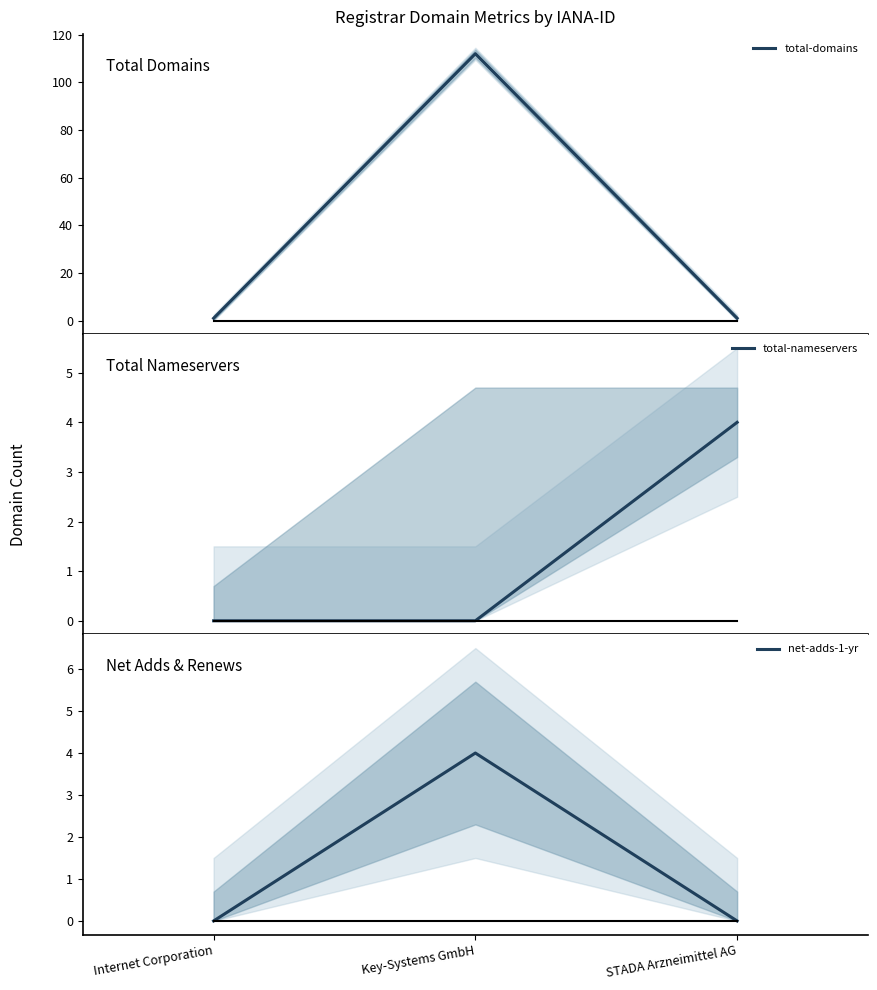

List the labels in order of total-domains value, smallest first.

Internet Corporation, STADA Arzneimittel AG, Key-Systems GmbH